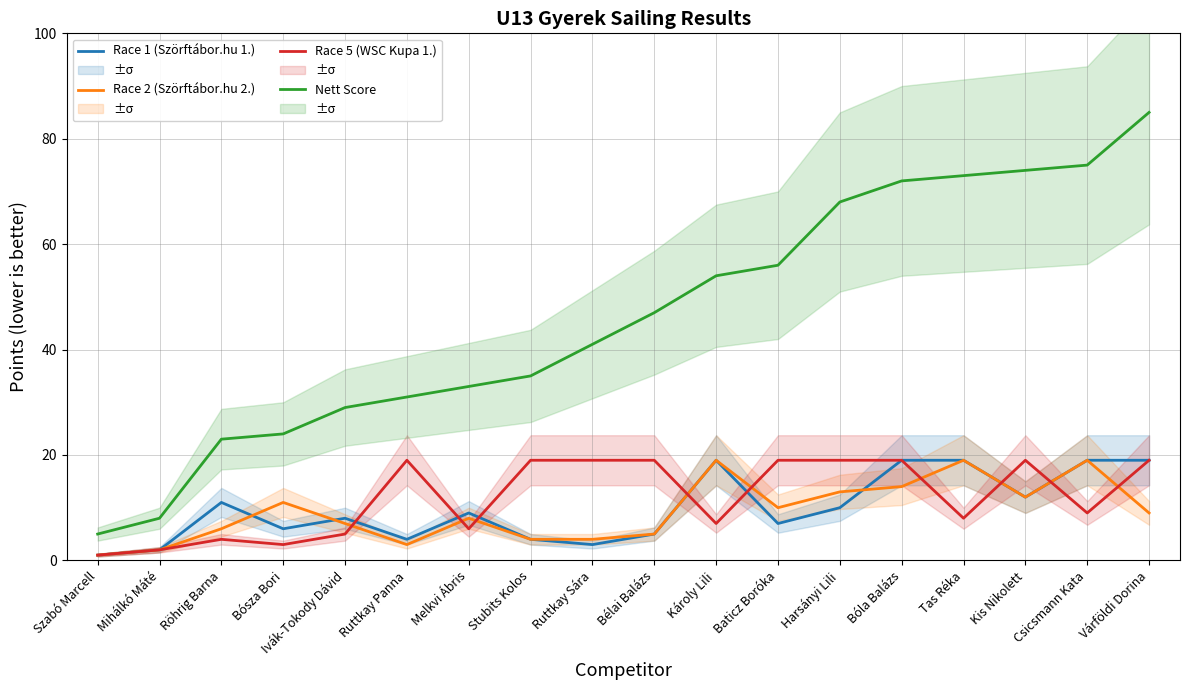

Reading left to right, extract all data points from this chart.

Race 1 (Szörftábor.hu 1.): 1	2	11	6	8	4	9	4	3	5	19	7	10	19	19	12	19	19
Race 2 (Szörftábor.hu 2.): 1	2	6	11	7	3	8	4	4	5	19	10	13	14	19	12	19	9
Race 5 (WSC Kupa 1.): 1	2	4	3	5	19	6	19	19	19	7	19	19	19	8	19	9	19
Nett Score: 5	8	23	24	29	31	33	35	41	47	54	56	68	72	73	74	75	85